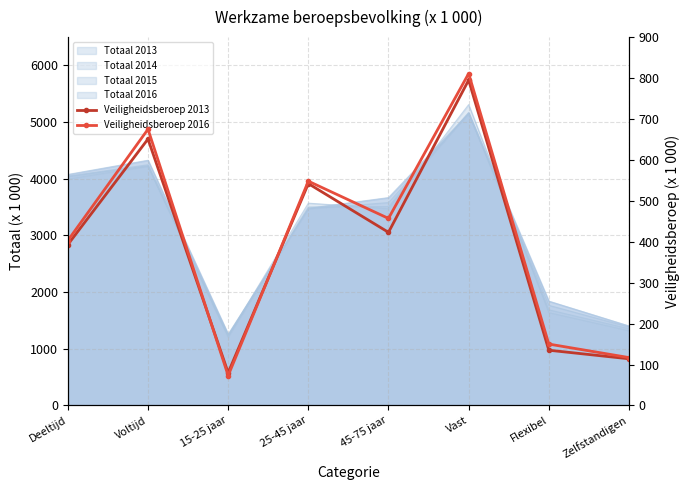

At 45-75 jaar, list the series in order from smallest to largest.

Veiligheidsberoep 2013, Veiligheidsberoep 2016